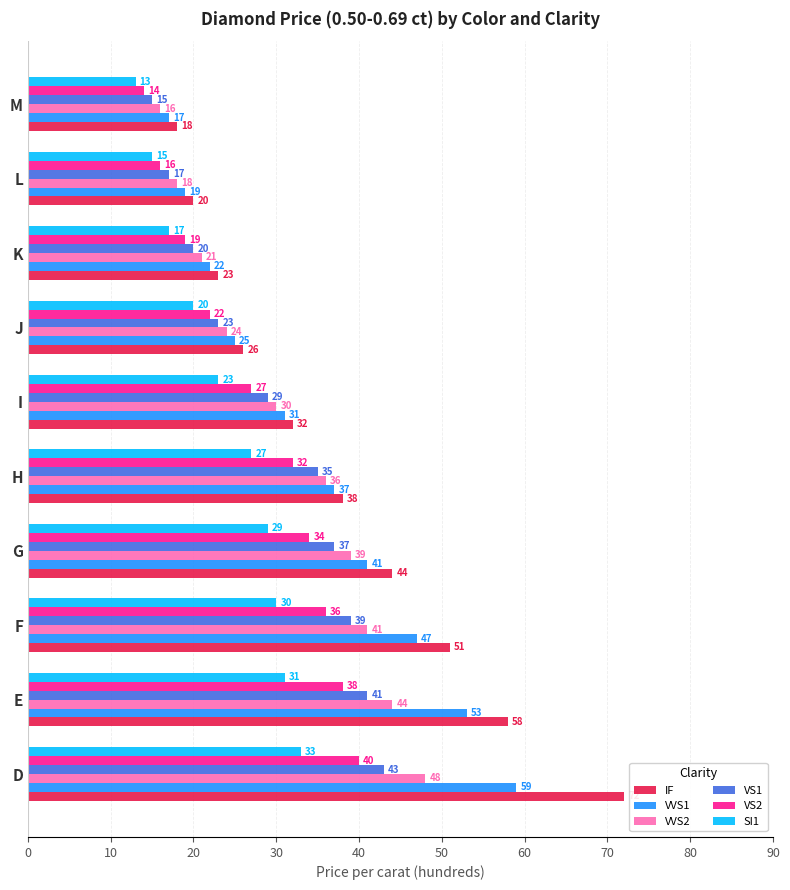

What is the difference between the maximum and second lowest values in the VVS1 series?

40